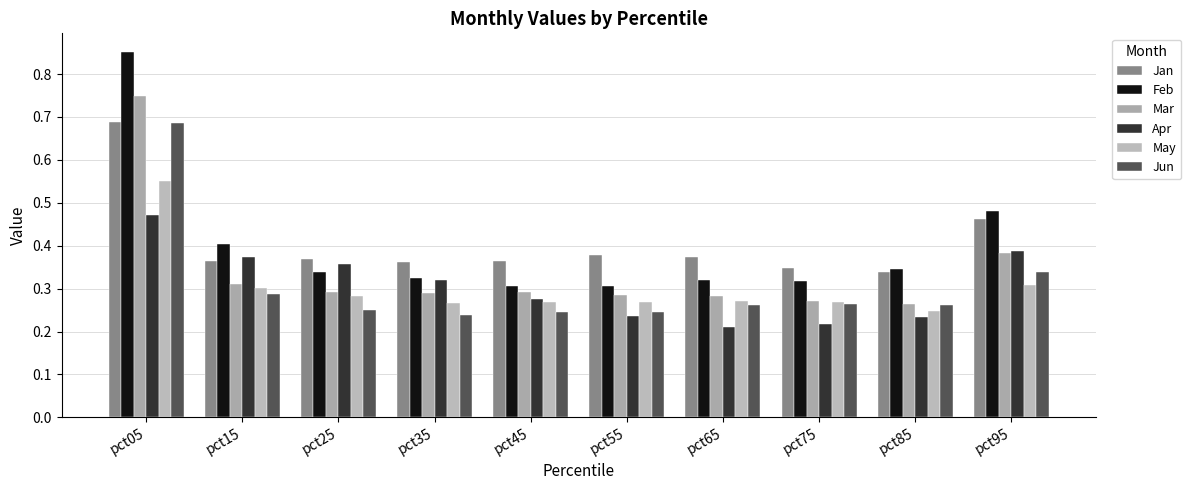

Which series has the widest spread of values?

Feb